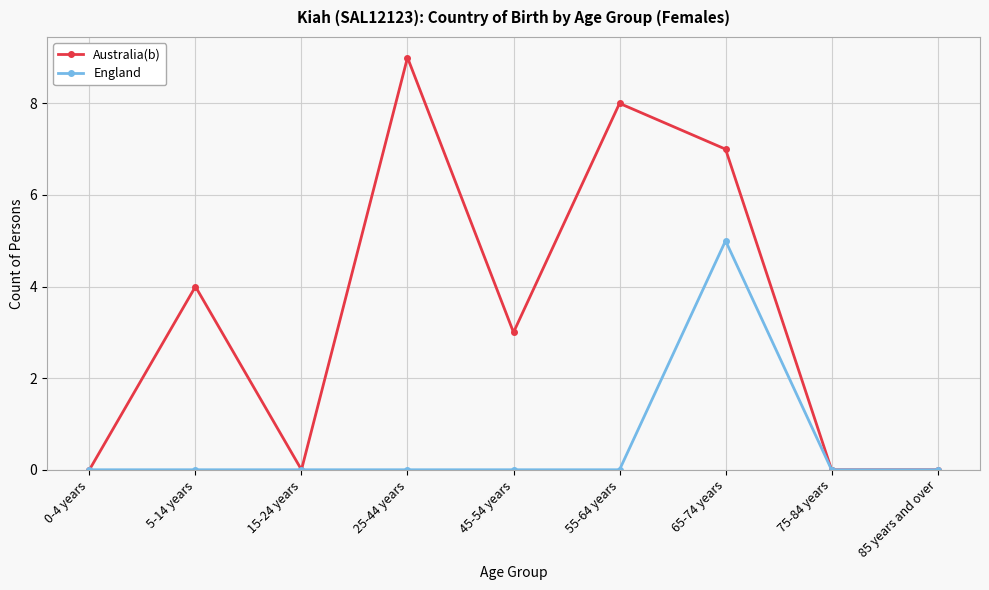

What is the maximum value for Australia(b)?

9